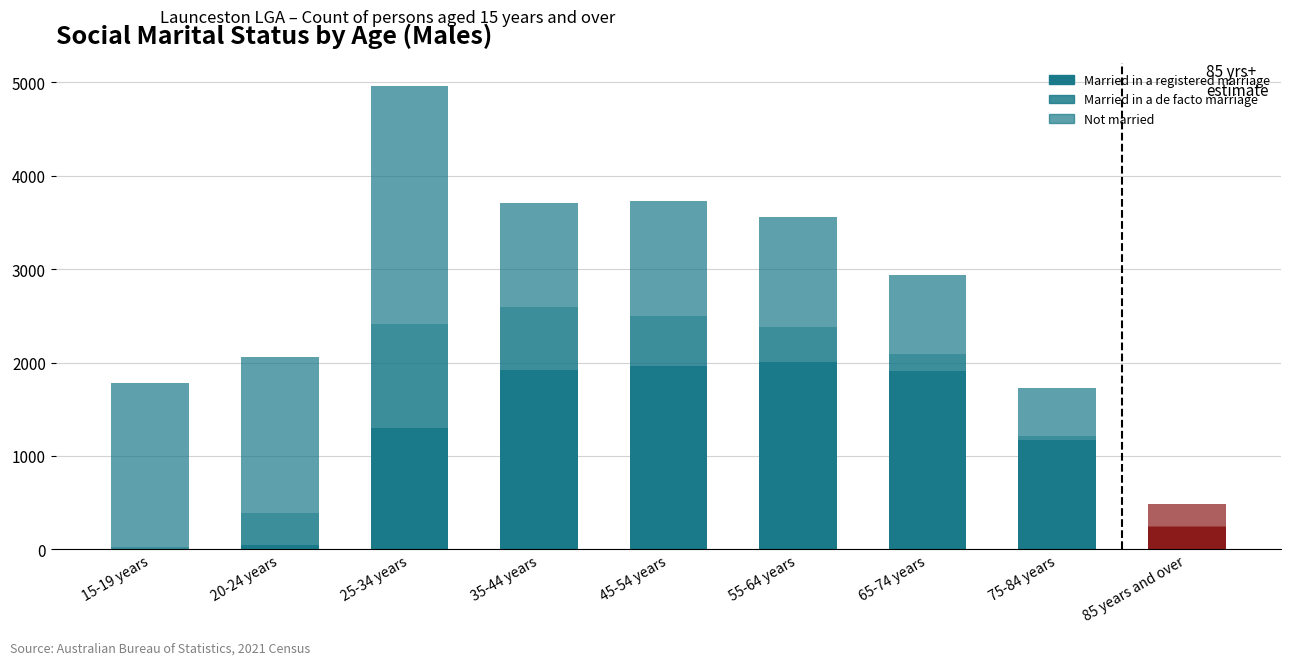

At which category is the sum across all series the highest?

25-34 years